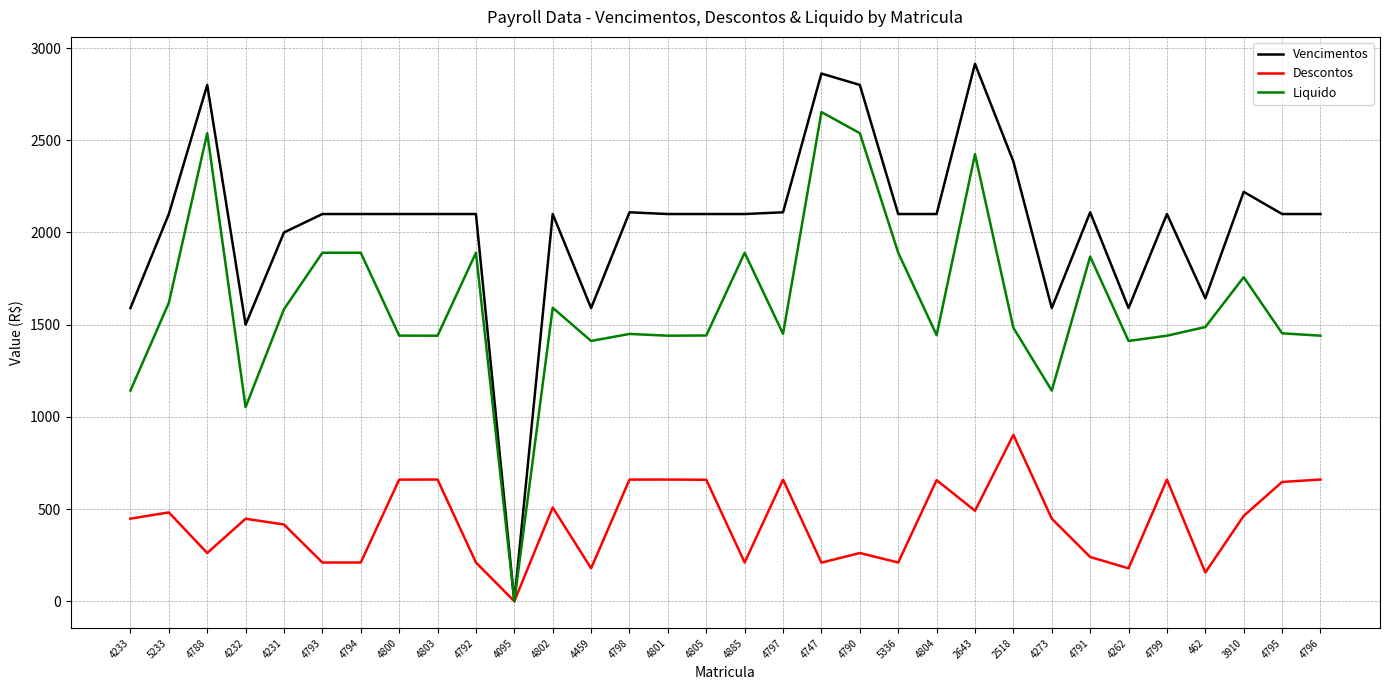

Which category has the lowest value in the Descontos series?

4095